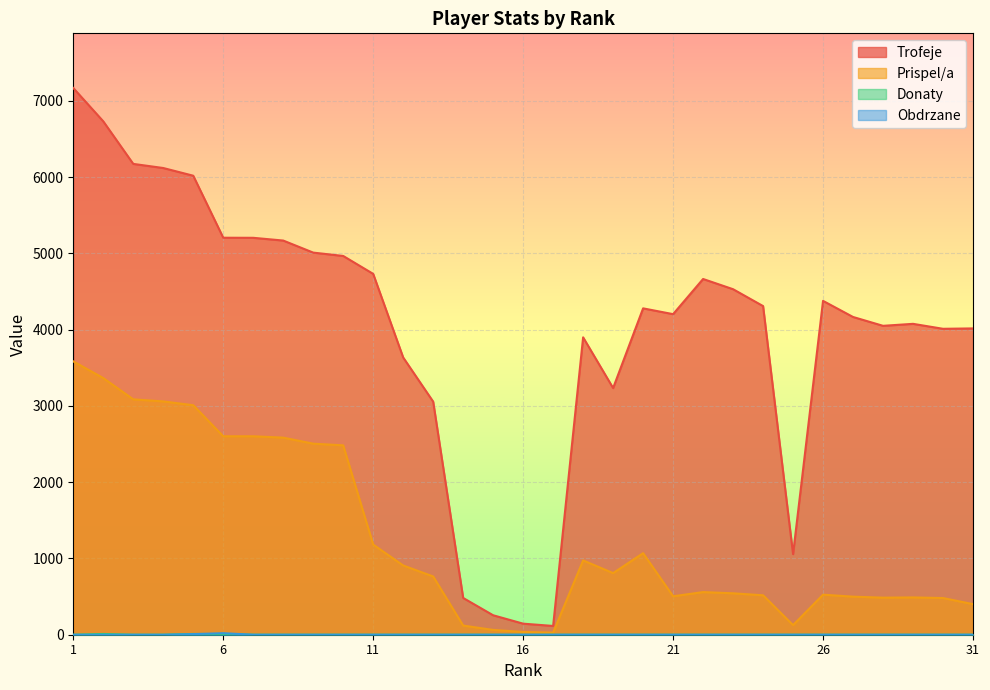

What is the difference between the highest and lowest values at 9?

5010